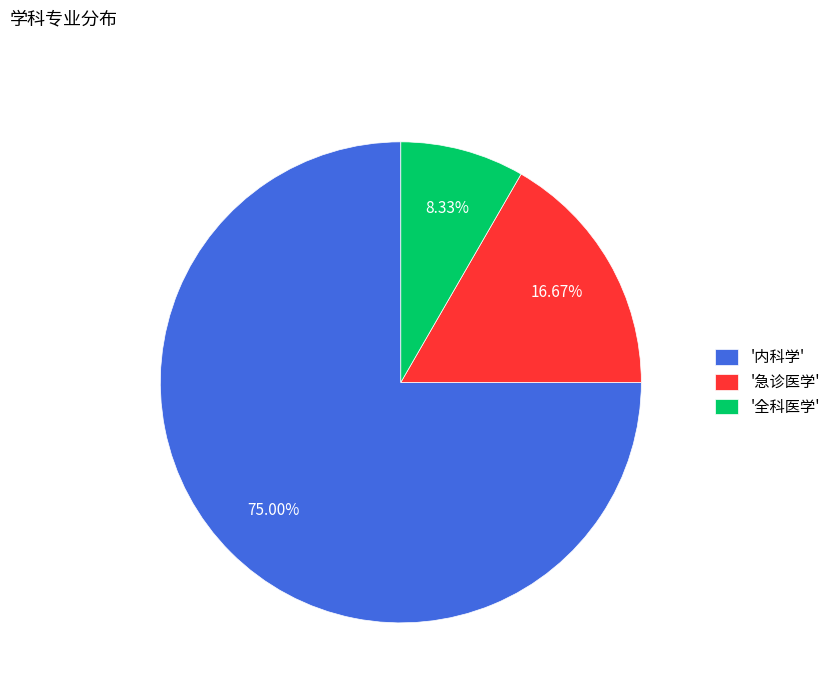

What is the largest slice in the pie chart?

'内科学'